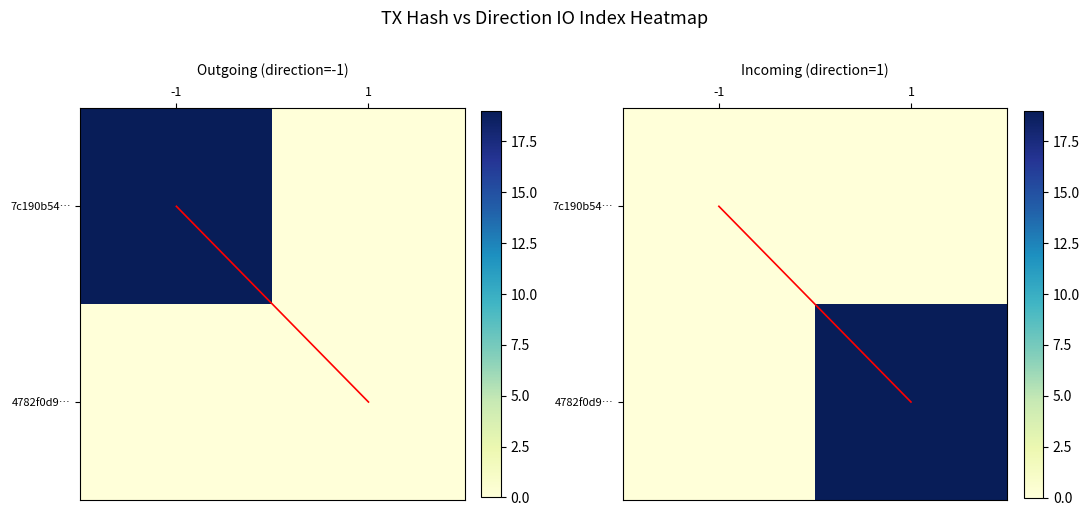

The 7c190b54… series shows 0 at 1. True or false?

True